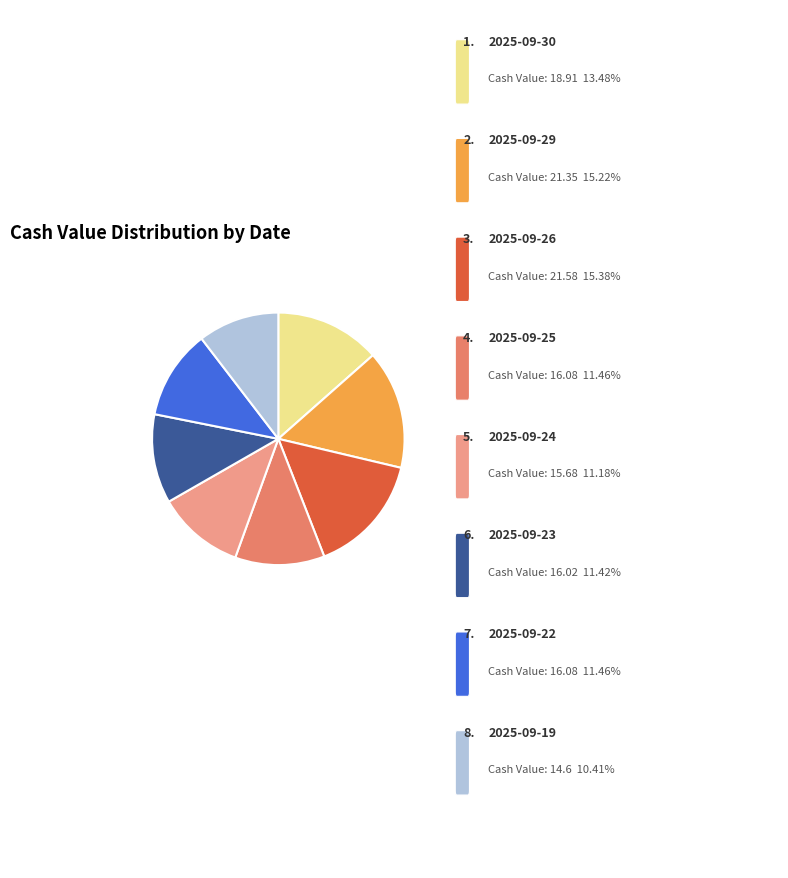

Does any single category account for the majority?

No